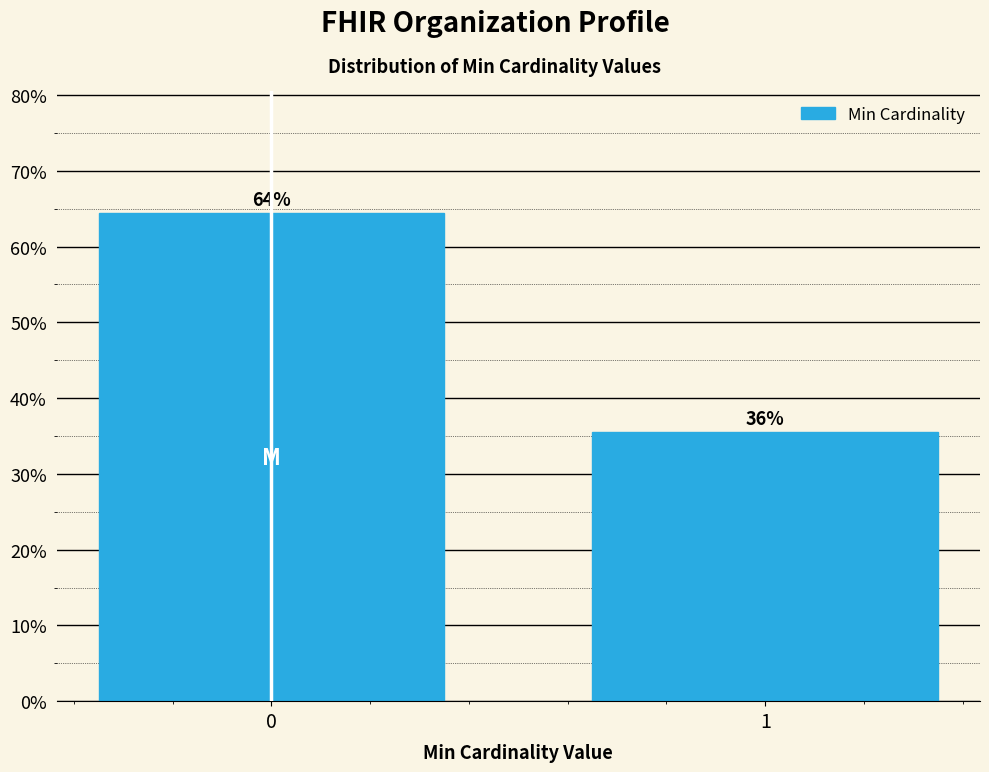

Does the chart contain any negative values?

No